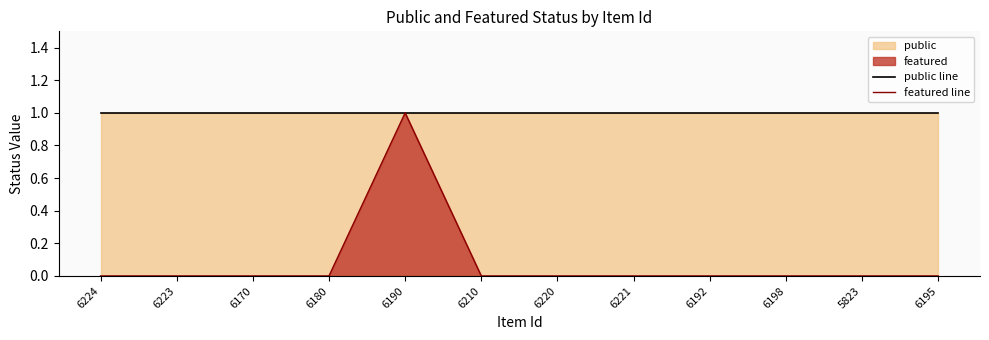

At which category is the sum across all series the highest?

6190